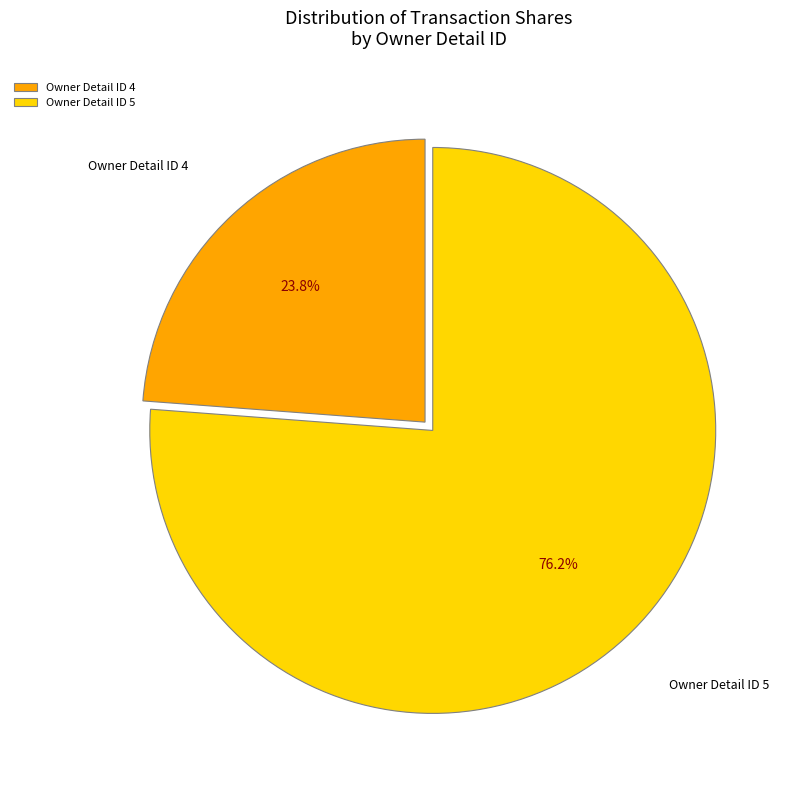

Combined, what portion of the pie is Owner Detail ID 5 and Owner Detail ID 4?

100.0%